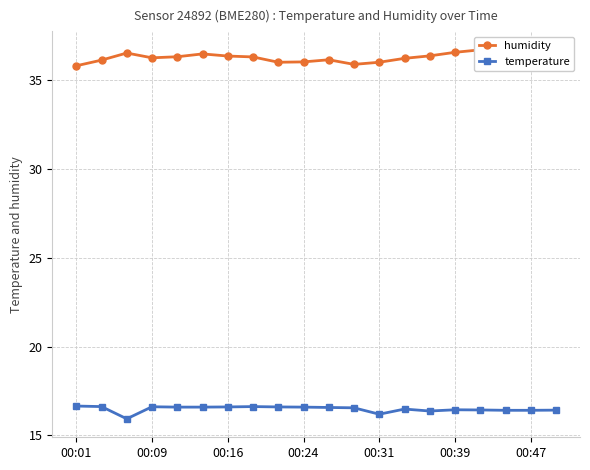

True or false: humidity and temperature intersect in this chart.

False